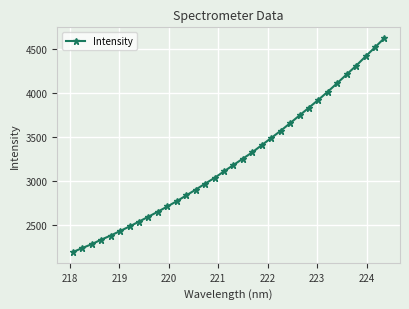

What is the sum of all values?

110043.9